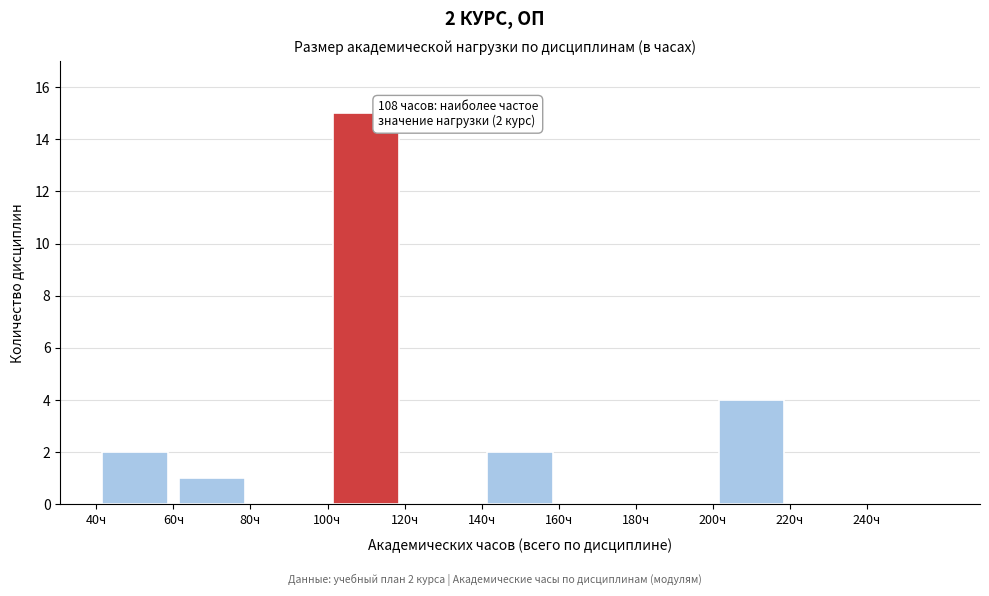

Which range on the x-axis has the tallest bar?

100 to 120